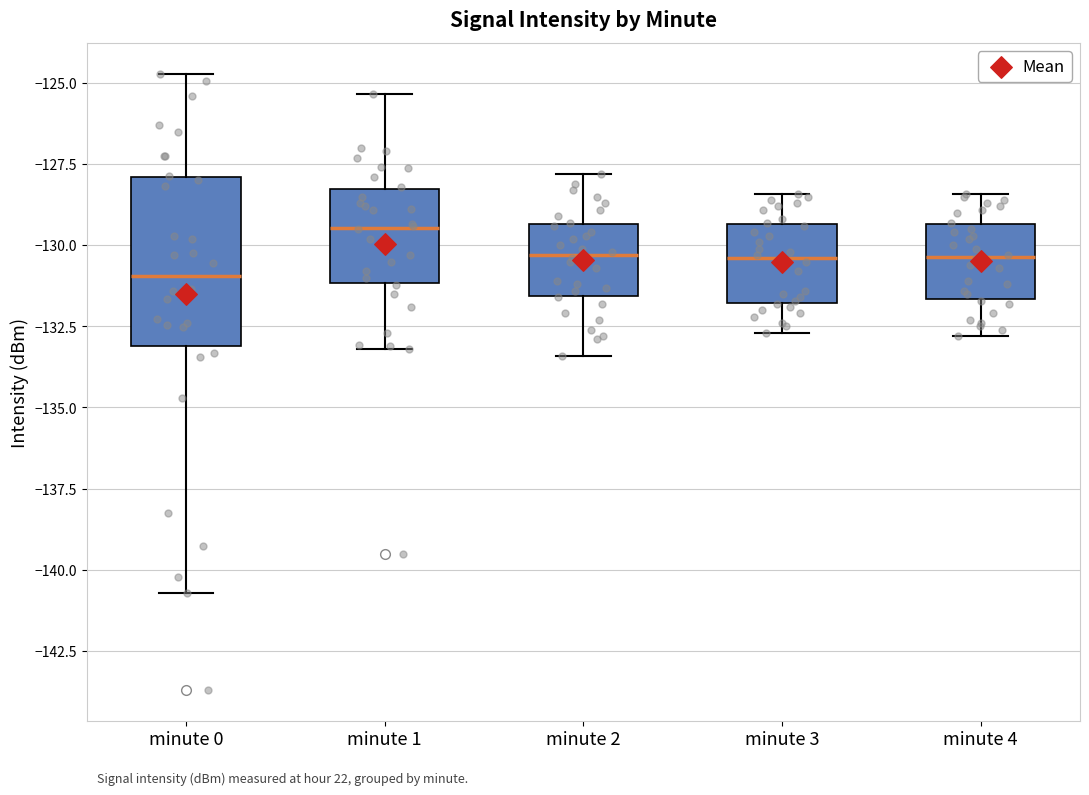

Where does the lower whisker of the box for minute 4 end on the y-axis? The values are not printed on the chart, so give them approximately, as read against the axis.

-133.0